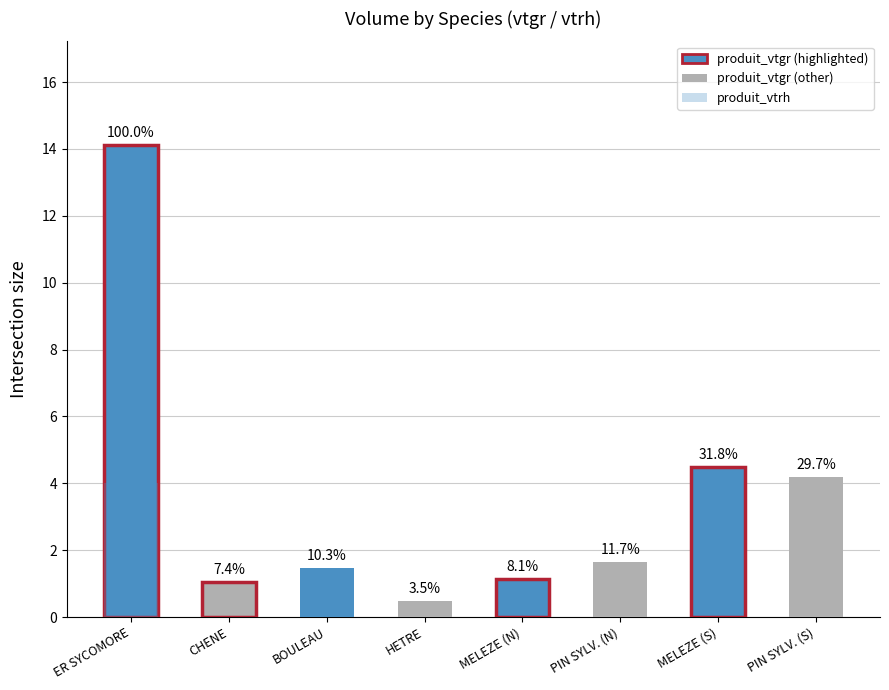

Rank the categories by produit_vtgr value from lowest to highest.

HETRE, CHENE, MELEZE (N), BOULEAU, PIN SYLV. (N), PIN SYLV. (S), MELEZE (S), ER SYCOMORE